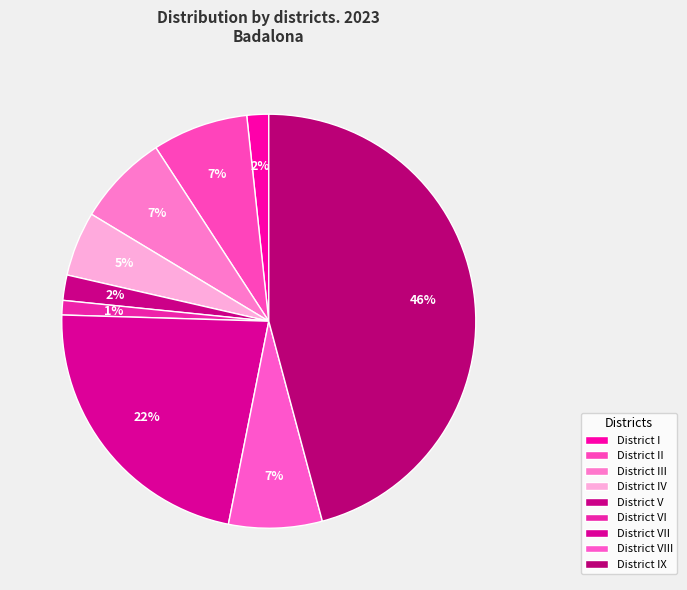

How many slices are in this pie chart?

9